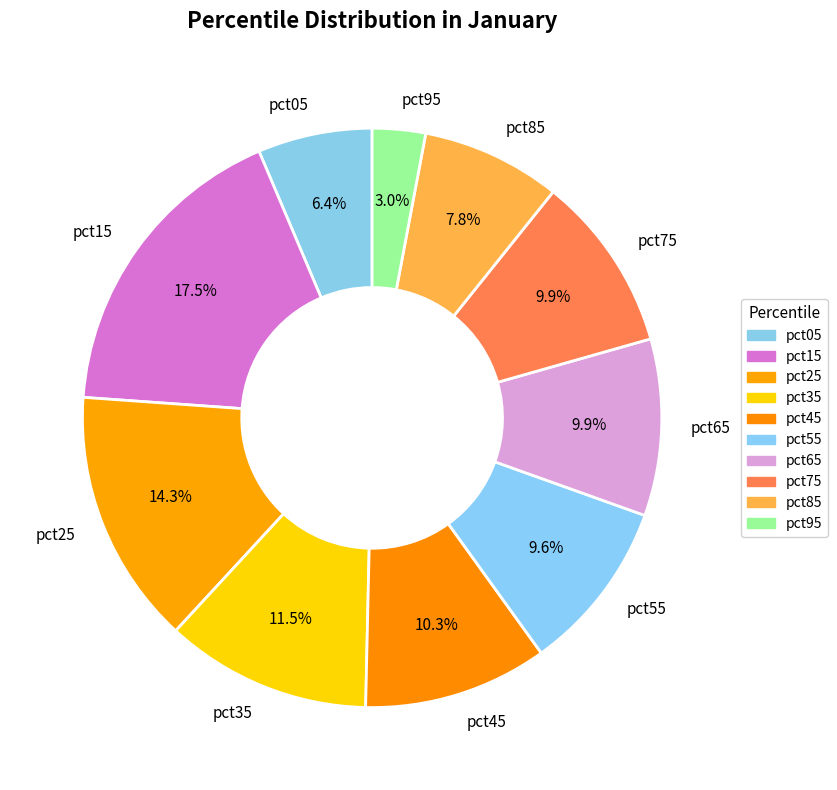

Is it true that pct75 is 3% of the pie?

False